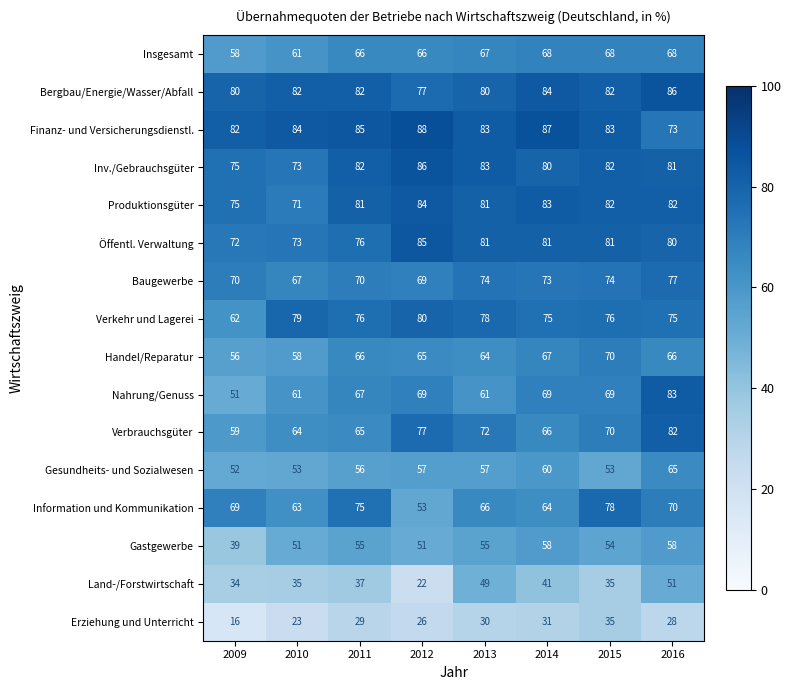

The Bergbau/Energie/Wasser/Abfall series shows 114 at 2012. True or false?

False